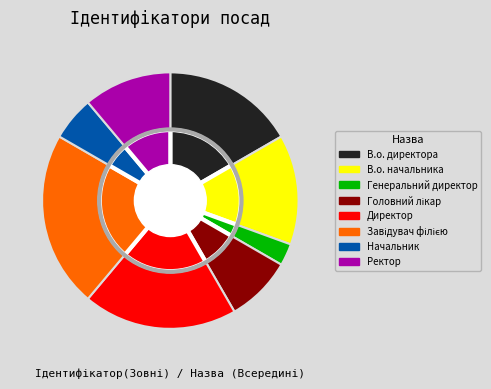

To the nearest percent, what is the combined percentage of В.о. директора and Ректор?

28%